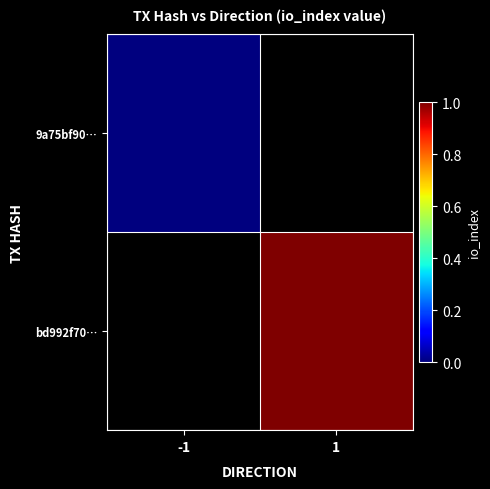

At how many categories does at least one series exceed 0?

1